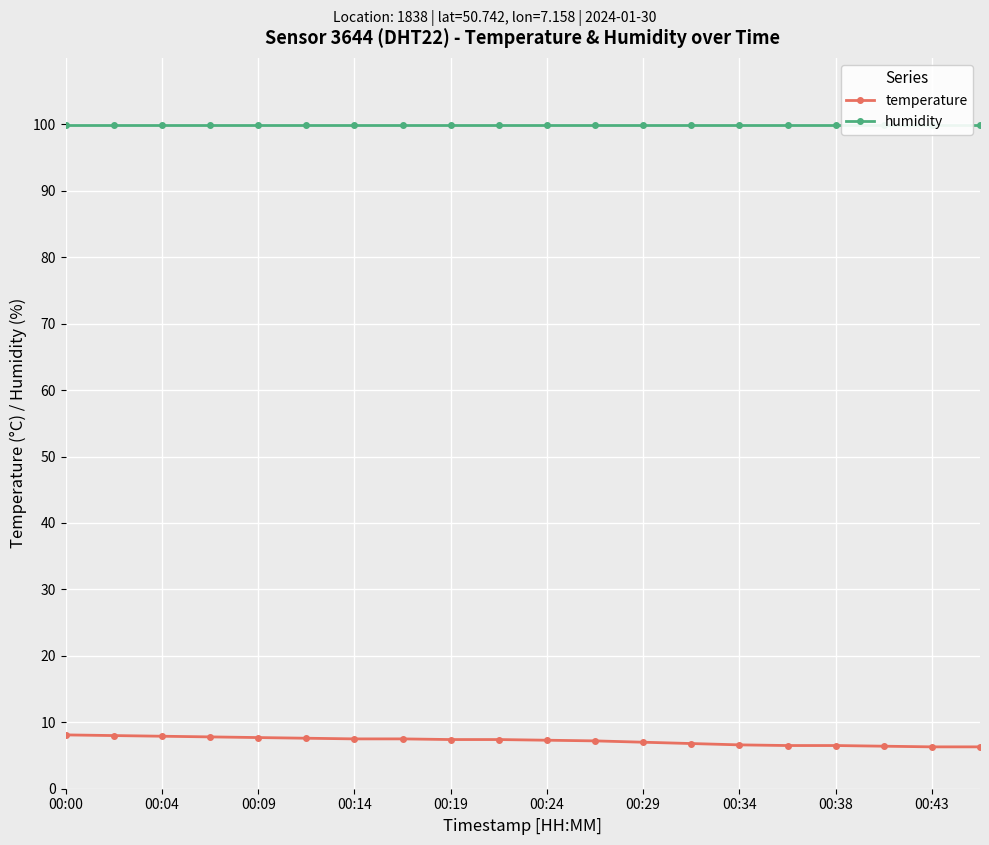

What is the minimum value for temperature?

6.3